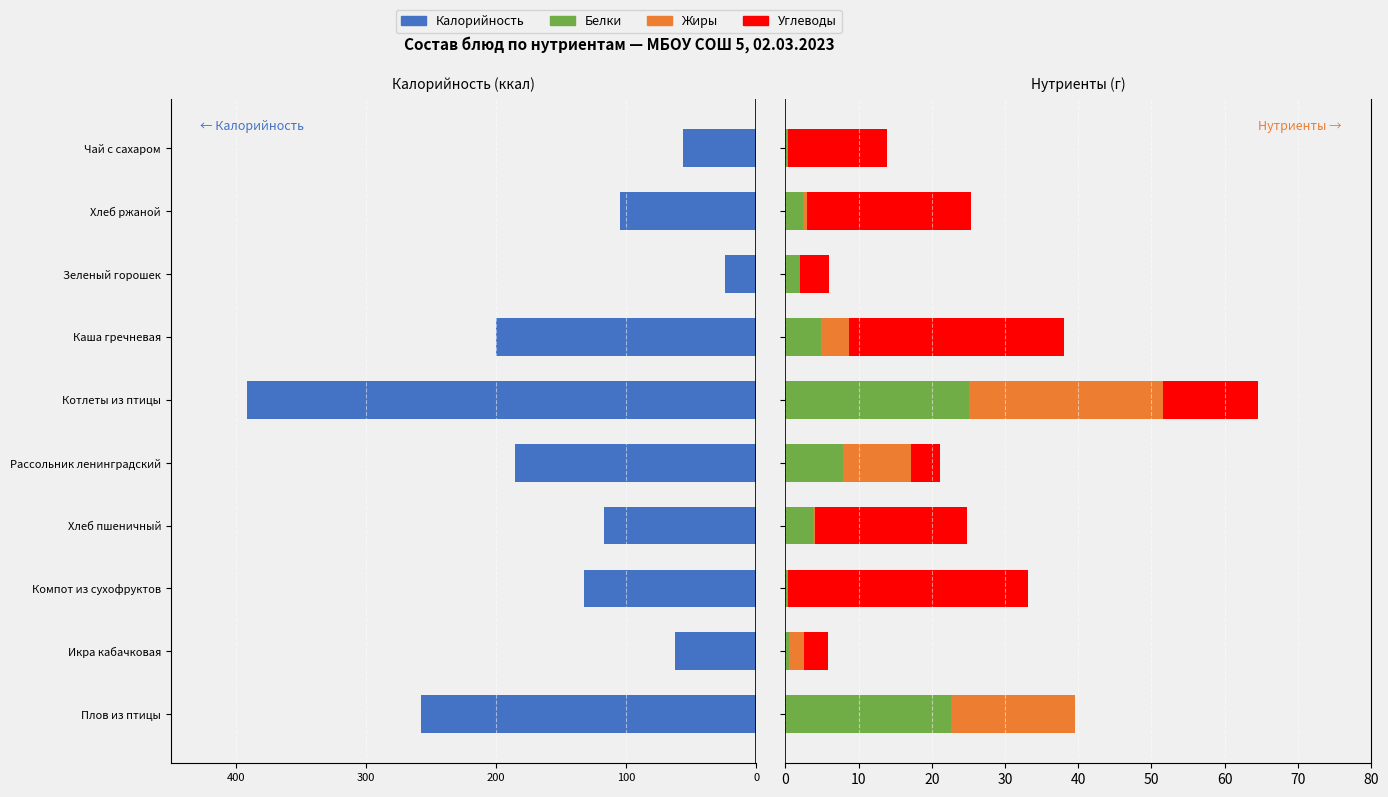

What is the difference between the second highest and second lowest values in the Углеводы series?

26.1